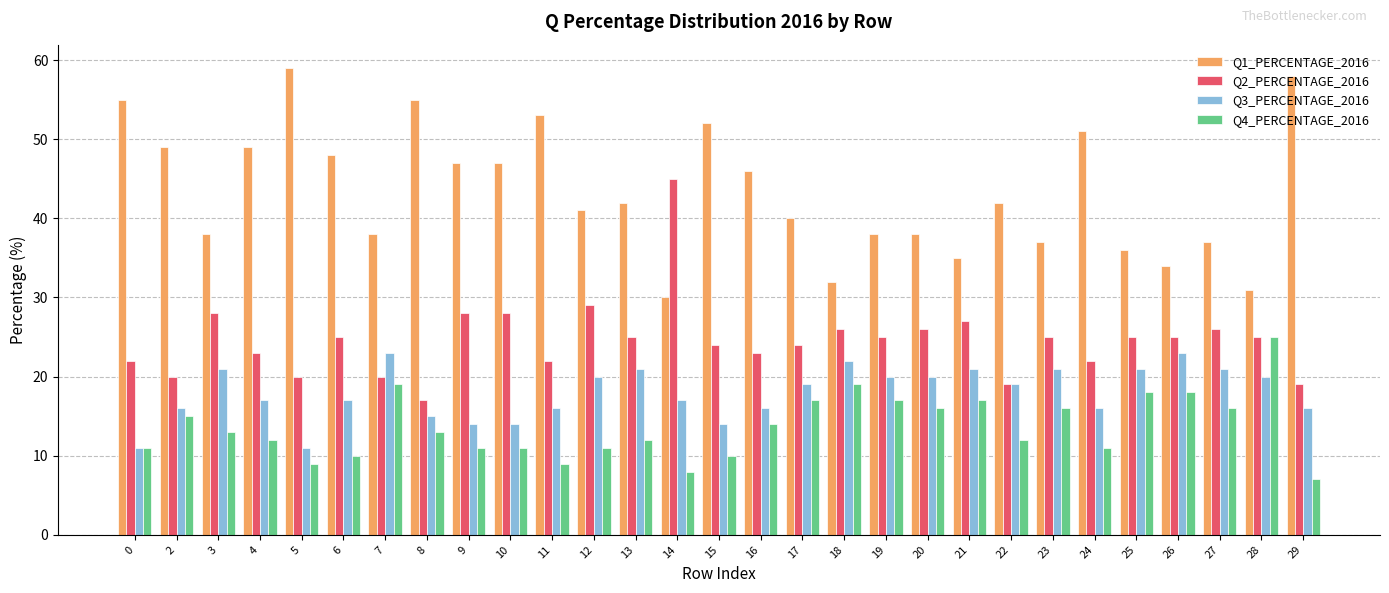

Rank the series at 4 from highest to lowest value.

Q1_PERCENTAGE_2016, Q2_PERCENTAGE_2016, Q3_PERCENTAGE_2016, Q4_PERCENTAGE_2016